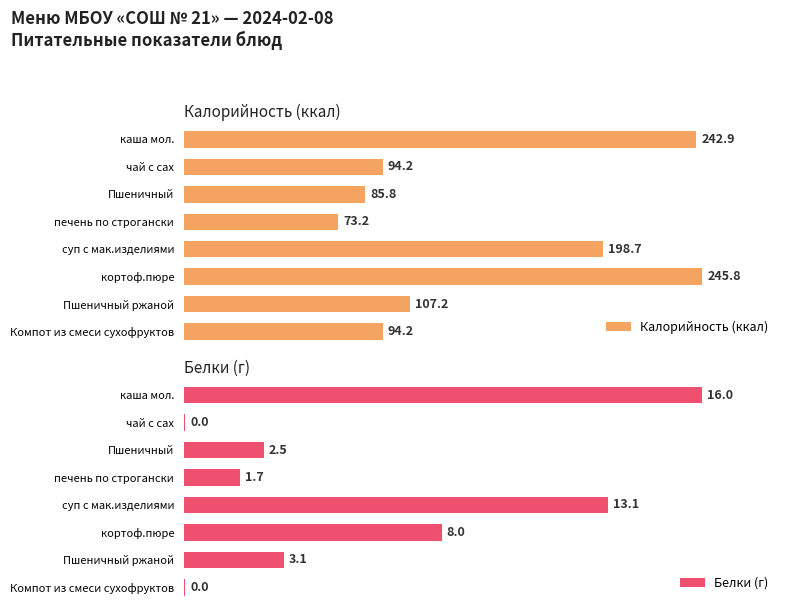

Are the bars grouped side by side (vs. stacked)?

Yes